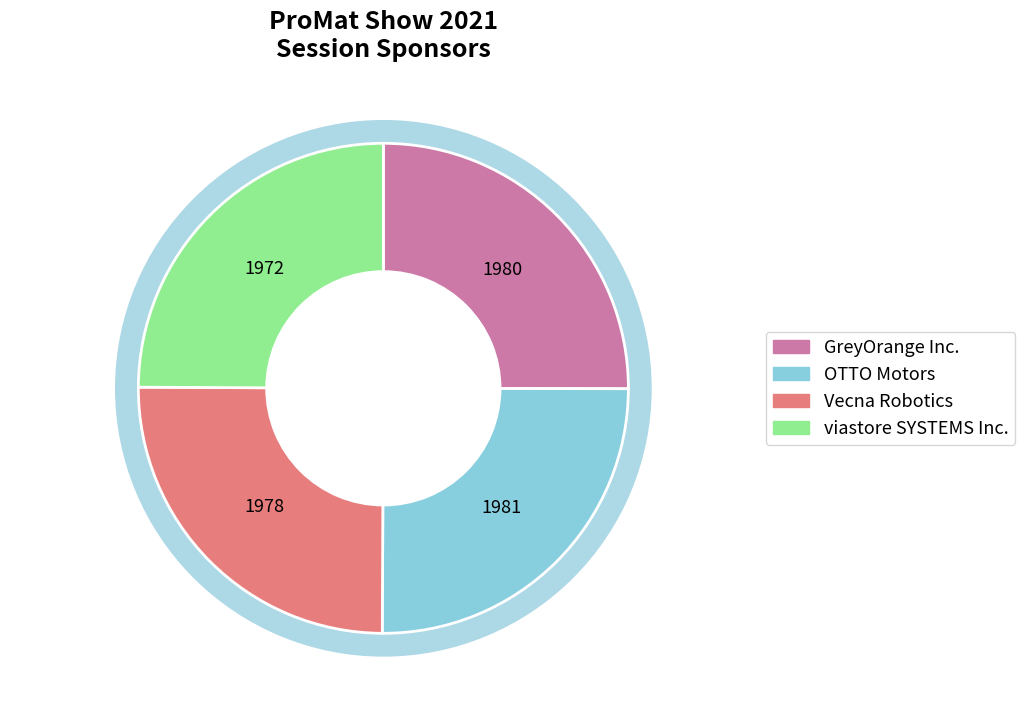

Is viastore SYSTEMS Inc. the majority of the pie?

No